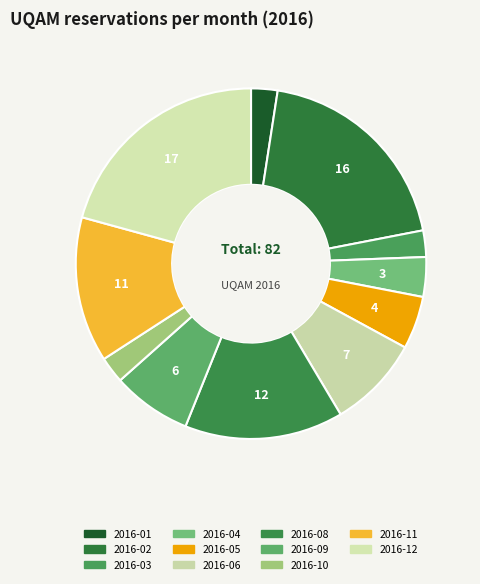

Approximately how many times larger is the value at 2016-10 compared to 2016-02?

0.1